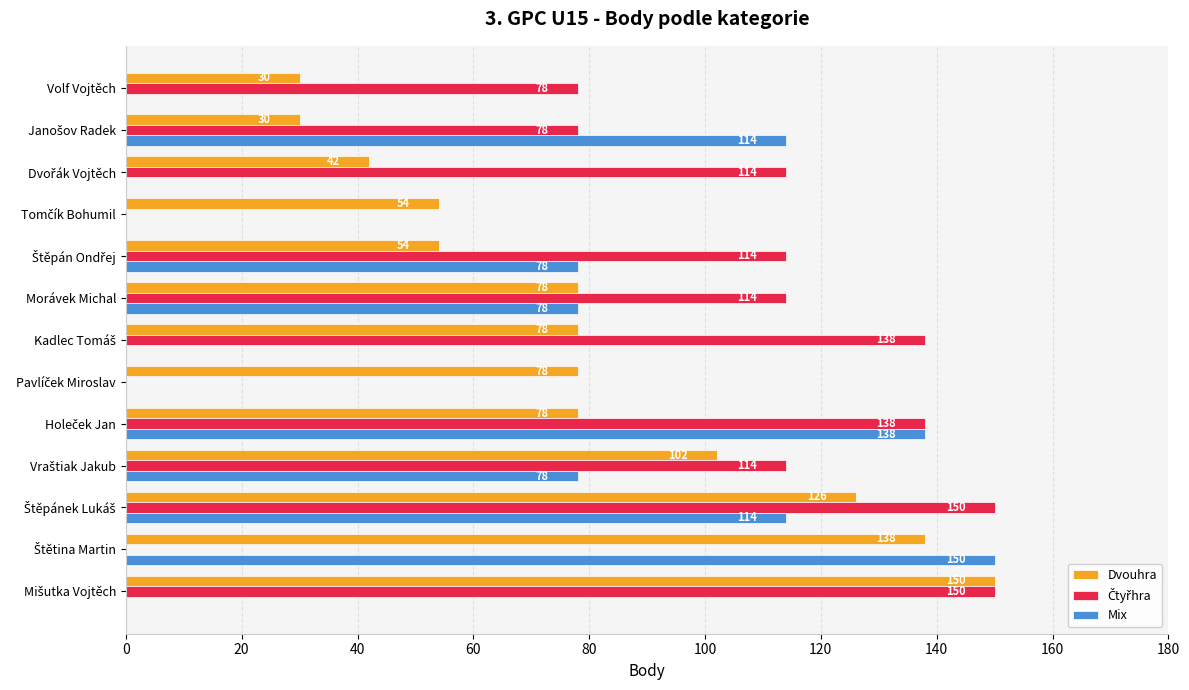

What is the sum of all Mix values?

750